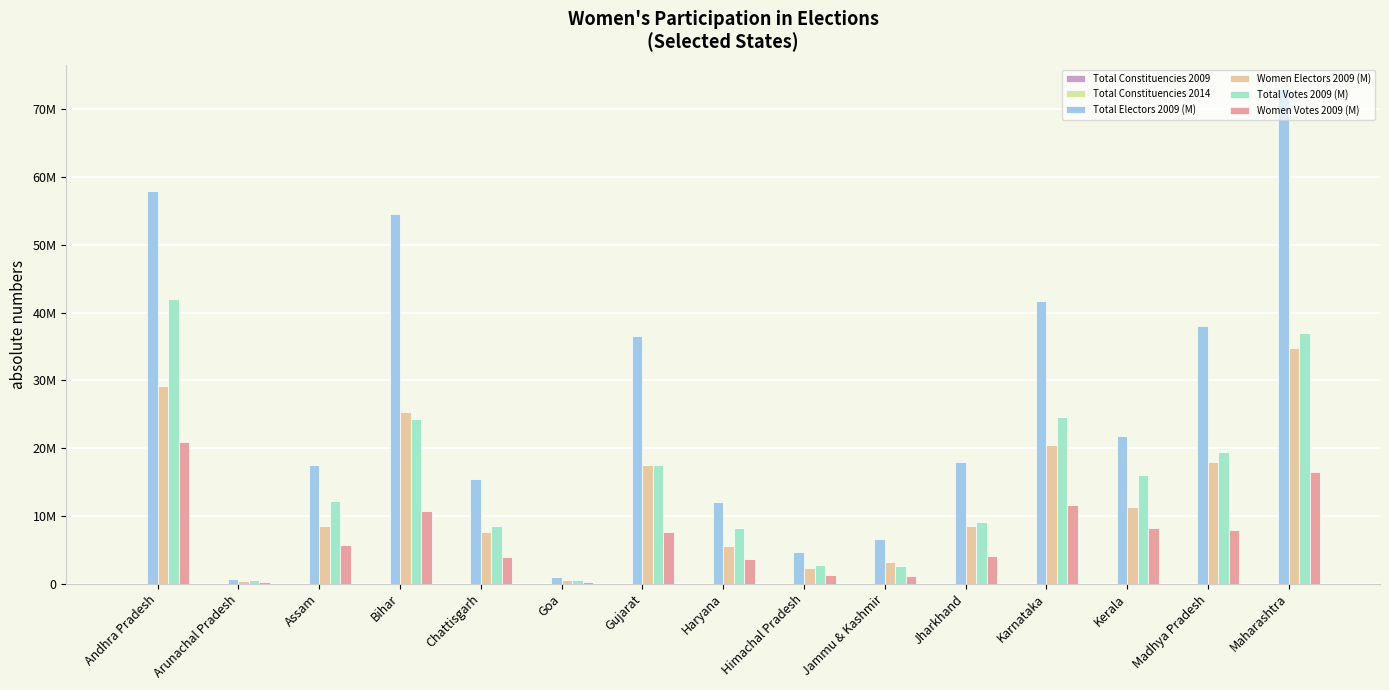

What is the sum of the Total Electors 2009 (M) values at Karnataka and Chattisgarh?

57267516